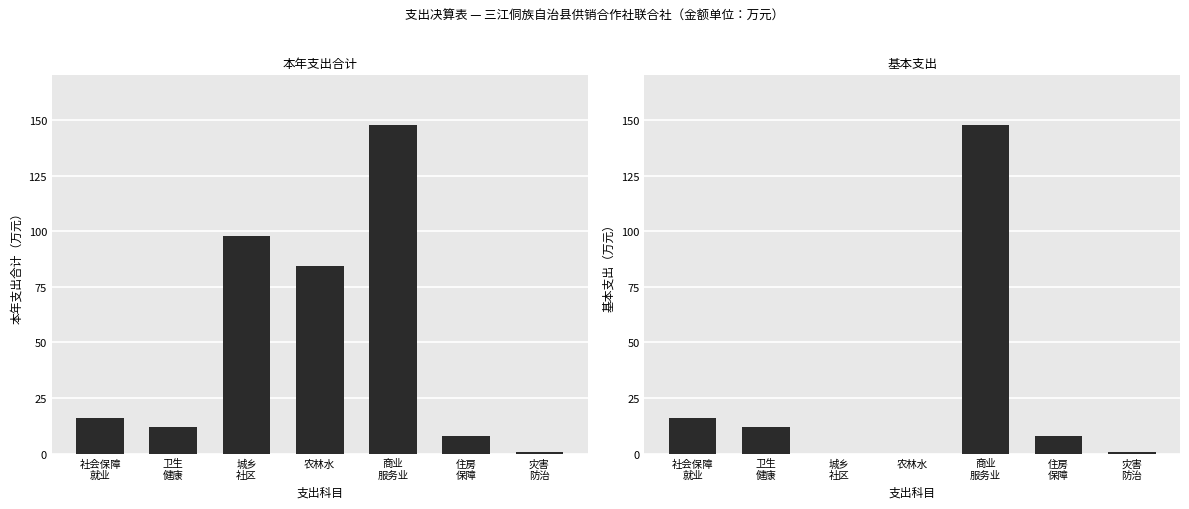

Reading right to left, extract all data points from this chart.

本年支出合计: 灾害
防治=0.6	住房
保障=7.7	商业
服务业=147.9	农林水=84.4	城乡
社区=98.0	卫生
健康=12.0	社会保障
就业=16.0
基本支出: 灾害
防治=0.6	住房
保障=7.7	商业
服务业=147.9	农林水=0.0	城乡
社区=0.0	卫生
健康=12.0	社会保障
就业=16.0